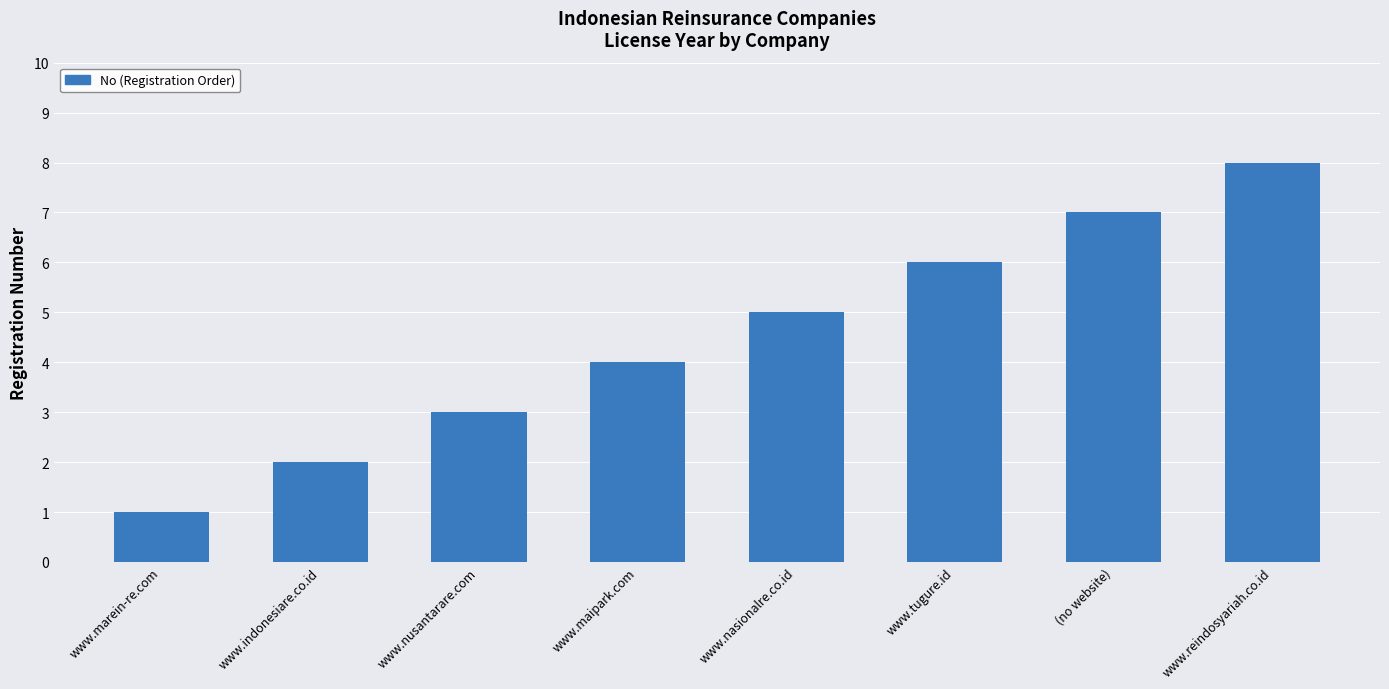

Reading left to right, transcribe all the data shown in this chart.

www.marein-re.com=1	www.indonesiare.co.id=2	www.nusantarare.com=3	www.maipark.com=4	www.nasionalre.co.id=5	www.tugure.id=6	(no website)=7	www.reindosyariah.co.id=8